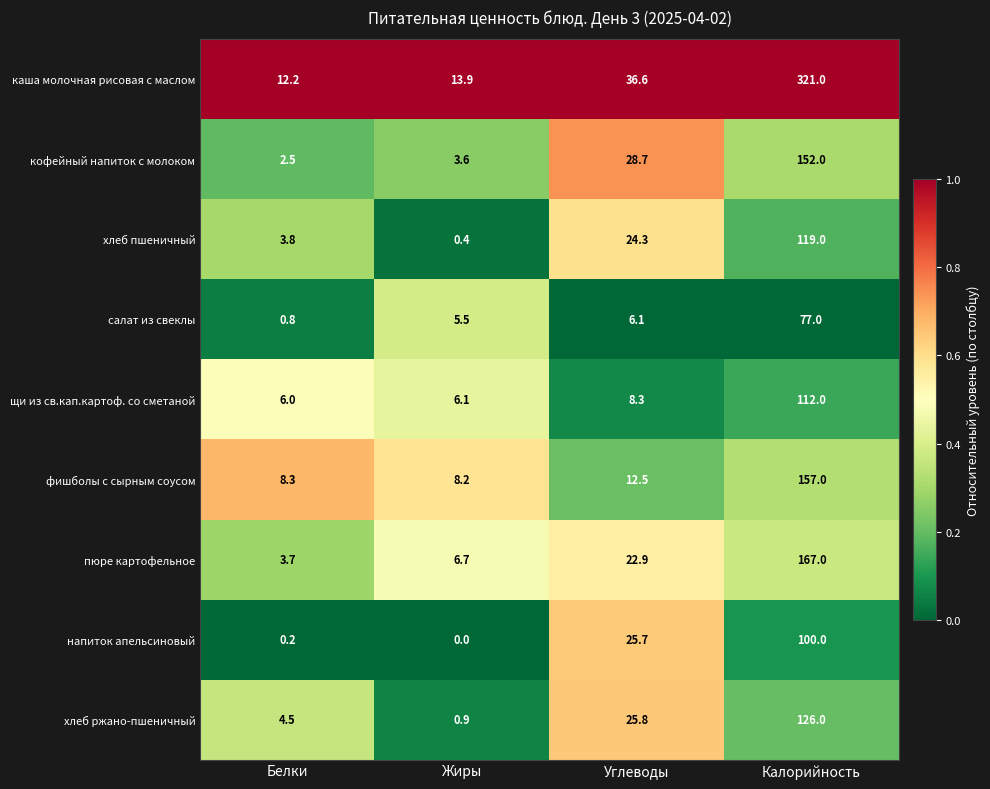

At how many categories does at least one series exceed 0?

4